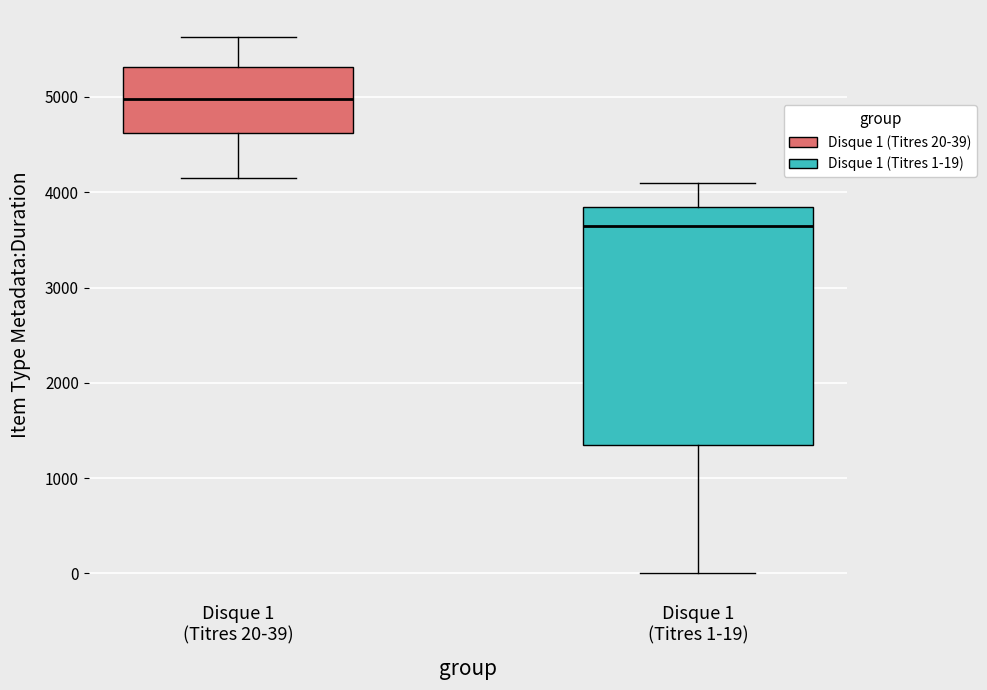

Reading left to right, read every box against the y-axis: the position of its median line, the range the box covers, and the ends of its whiskers. The values are not printed on the chart, so give them approximately, as read against the axis.

Disque 1 (Titres 20-39): median 5000, box 4600 to 5300, whiskers 4200 to 5600
Disque 1 (Titres 1-19): median 3600, box 1300 to 3800, whiskers 0 to 4100